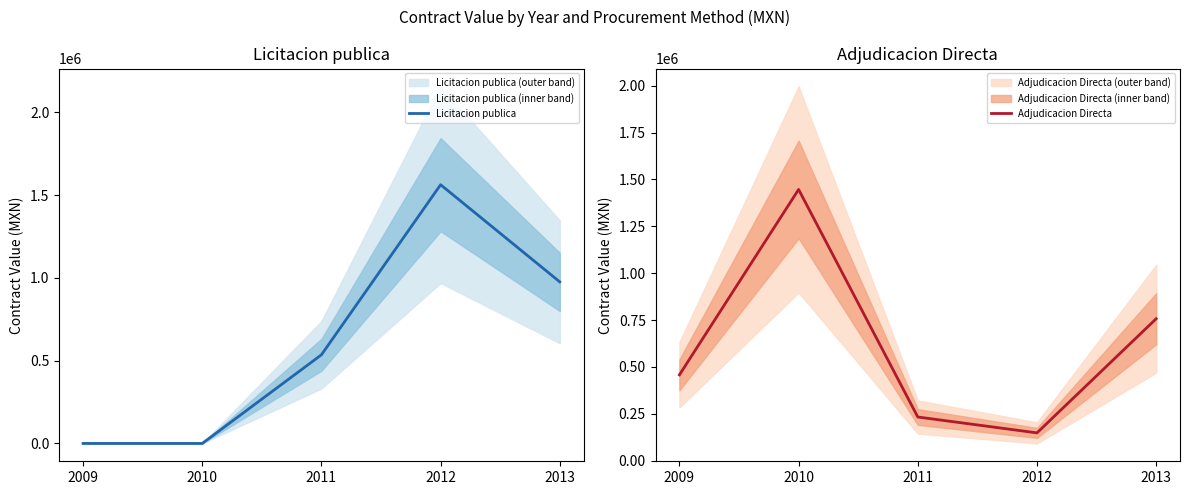

At which category does the chart reach its peak across all series?

2012